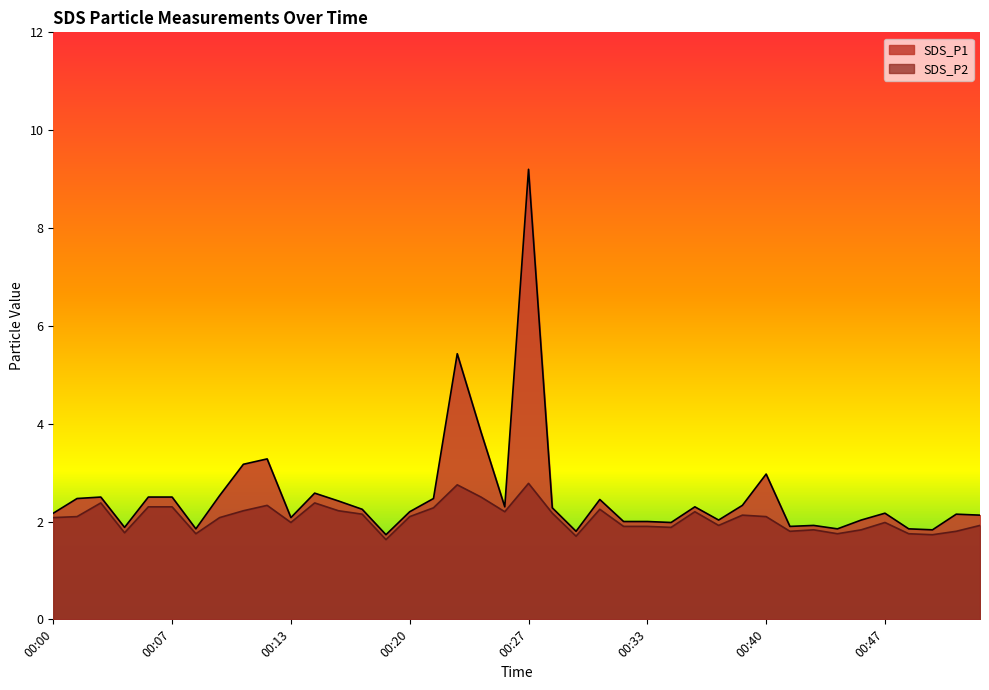

Reading left to right, transcribe all the data shown in this chart.

SDS_P1: 00:00=2.2	00:01=2.5	00:03=2.5	00:04=1.9	00:05=2.5	00:07=2.5	00:08=1.9	00:09=2.5	00:10=3.2	00:12=3.3	00:13=2.1	00:15=2.6	00:16=2.4	00:17=2.2	00:19=1.7	00:20=2.2	00:21=2.5	00:23=5.4	00:24=3.8	00:25=2.3	00:27=9.2	00:28=2.3	00:29=1.8	00:31=2.5	00:32=2.0	00:33=2.0	00:35=2.0	00:36=2.3	00:37=2.0	00:39=2.3	00:40=3.0	00:41=1.9	00:43=1.9	00:44=1.9	00:45=2.0	00:47=2.2	00:48=1.9	00:49=1.8	00:51=2.1	00:52=2.1
SDS_P2: 00:00=2.1	00:01=2.1	00:03=2.4	00:04=1.8	00:05=2.3	00:07=2.3	00:08=1.8	00:09=2.1	00:10=2.2	00:12=2.3	00:13=2.0	00:15=2.4	00:16=2.2	00:17=2.1	00:19=1.6	00:20=2.1	00:21=2.3	00:23=2.8	00:24=2.5	00:25=2.2	00:27=2.8	00:28=2.2	00:29=1.7	00:31=2.2	00:32=1.9	00:33=1.9	00:35=1.9	00:36=2.2	00:37=1.9	00:39=2.1	00:40=2.1	00:41=1.8	00:43=1.8	00:44=1.8	00:45=1.8	00:47=2.0	00:48=1.8	00:49=1.7	00:51=1.8	00:52=1.9